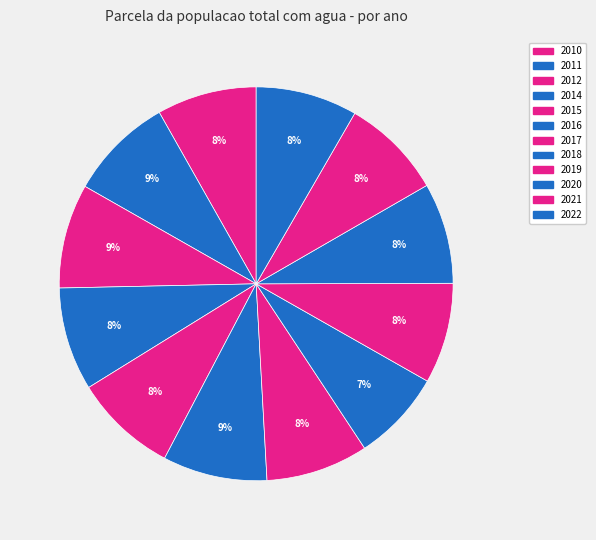

How many slices are in this pie chart?

12